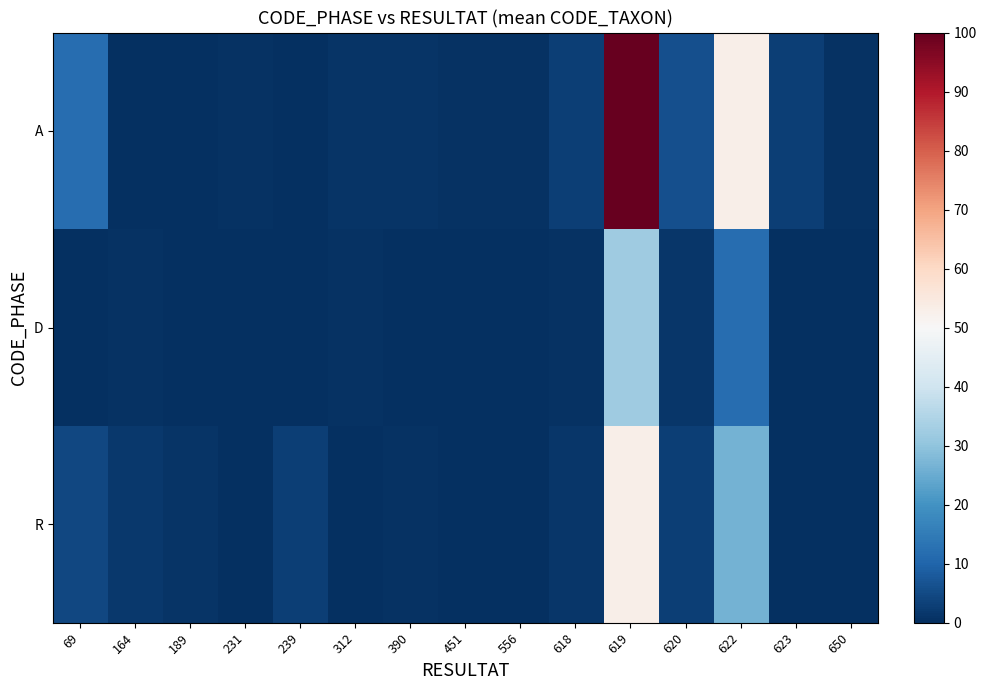

What is the total value across all series at 619?

185.3